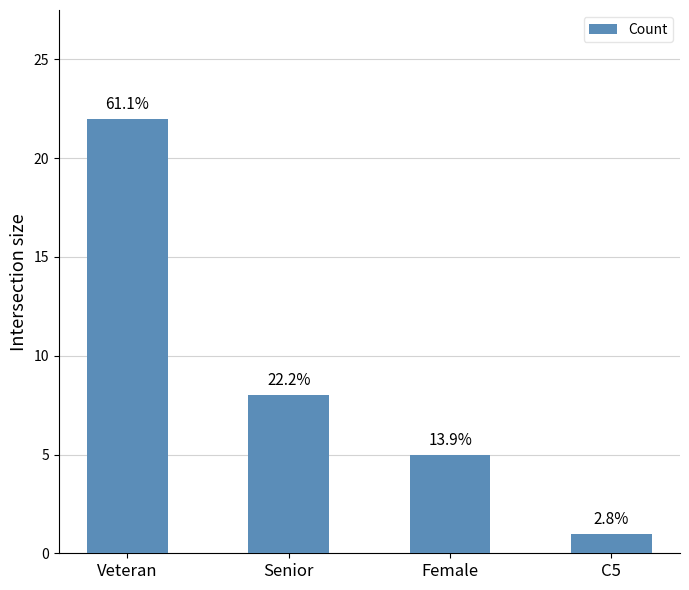

Is it true that the value at C5 is 0?

False